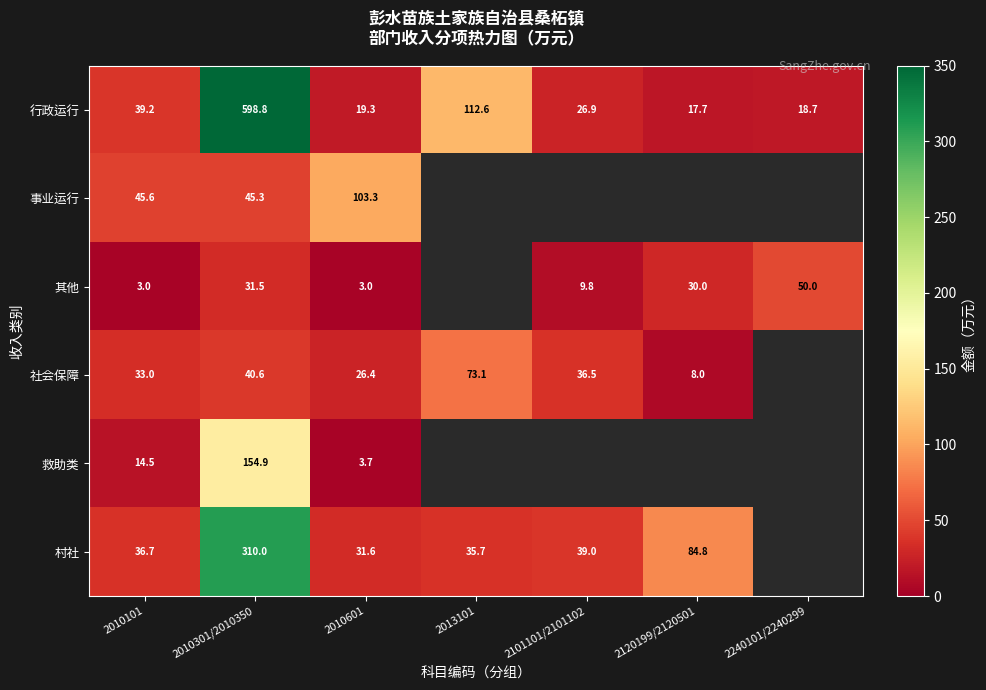

How many series are shown in this chart?

6